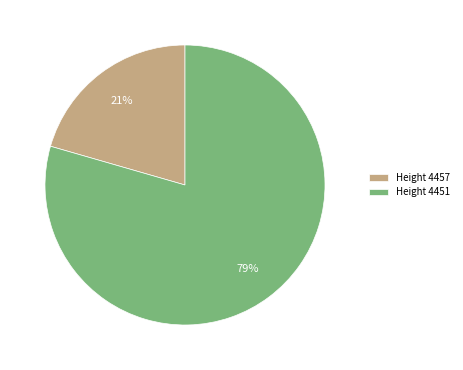

Is it true that Height 4457 is 32% of the pie?

False